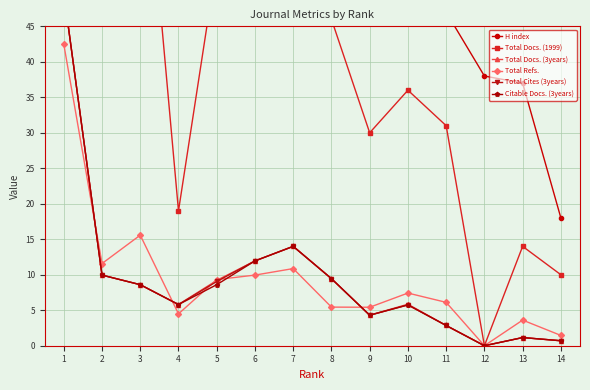

At which category does Total Refs. reach its first local peak?

3